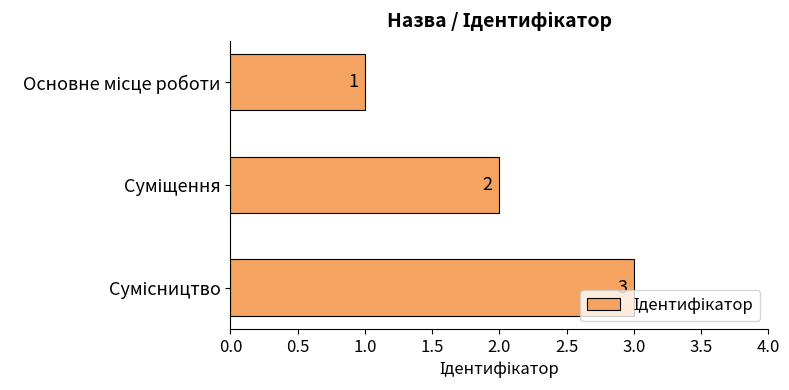

What is the value of the 2nd bar from the top?

2